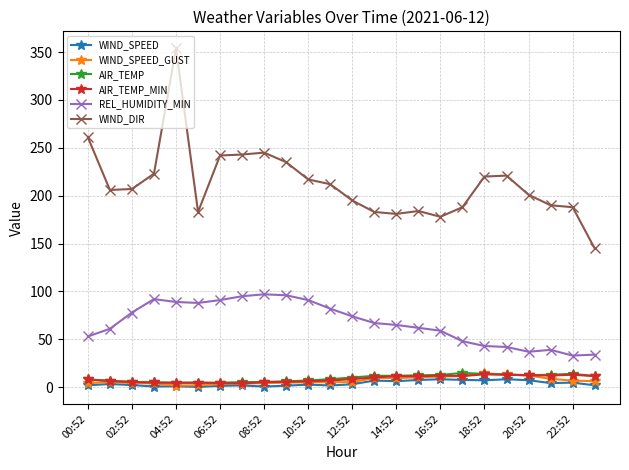

Which series has the largest total across all categories?

WIND_DIR